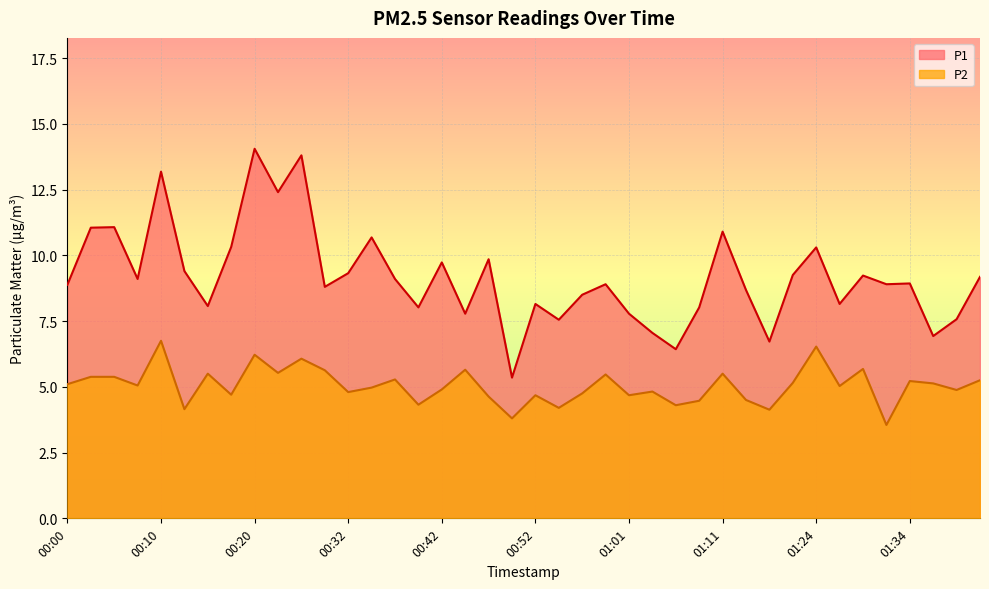

Is the value of P2 at 01:44 greater than the value of P1 at 01:09?

No